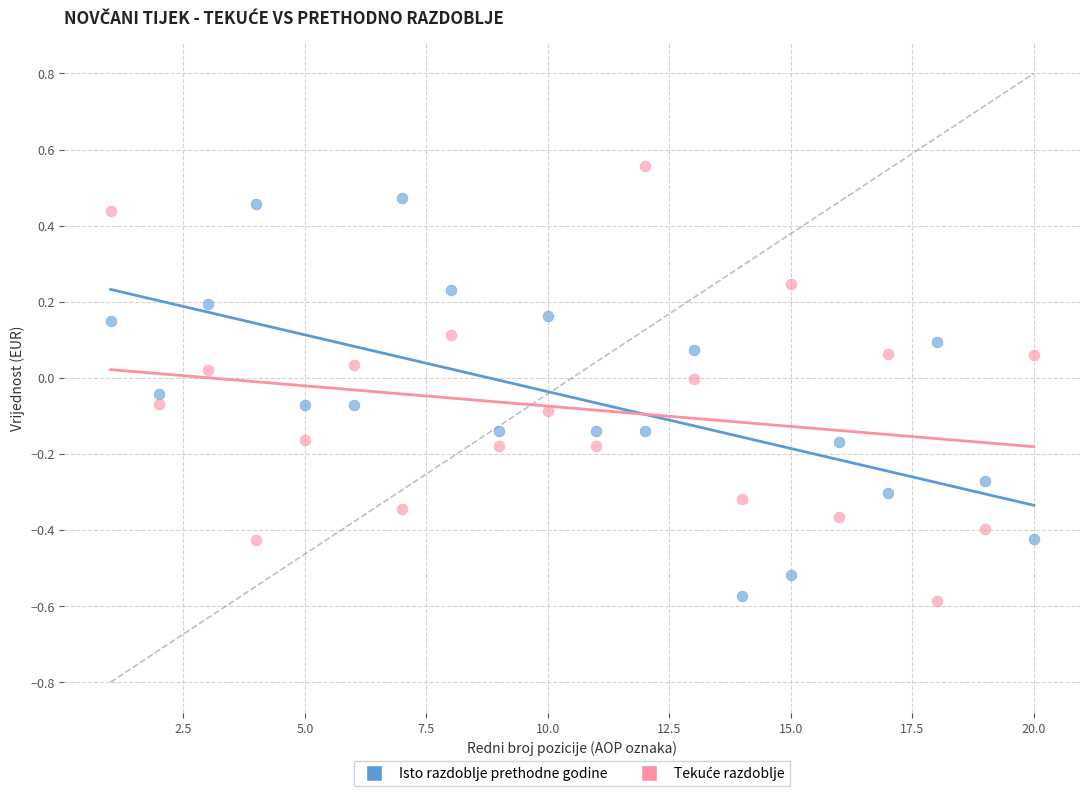

What is the X range (max minus min) for the scatter plot?

19.0